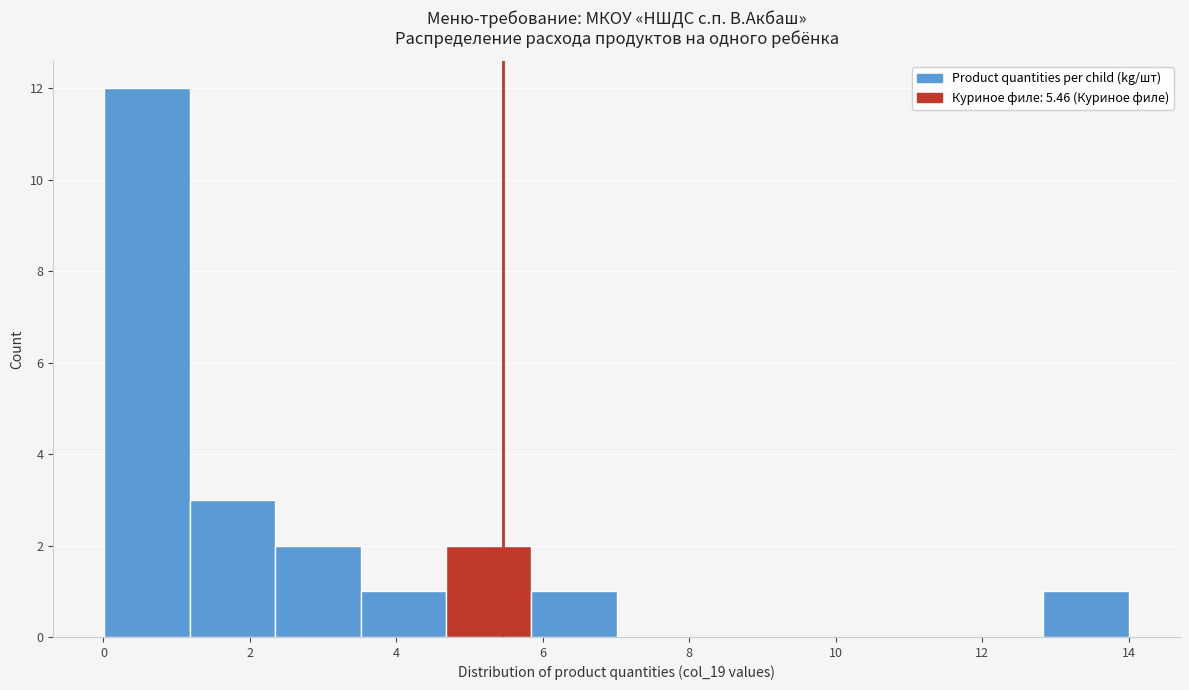

Reading left to right, transcribe this chart: for each bar, give the range it covers on the x-axis and its height. Neither the bar edges nor the heights are printed on the chart, so give them approximately, as read against the axes.

0.0 to 1.2: 12
1.2 to 2.4: 3
2.4 to 3.6: 2
3.6 to 4.6: 1
4.6 to 5.8: 2
5.8 to 7.0: 1
7.0 to 8.2: 0
8.2 to 9.4: 0
9.4 to 10.6: 0
10.6 to 11.6: 0
11.6 to 12.8: 0
12.8 to 14.0: 1